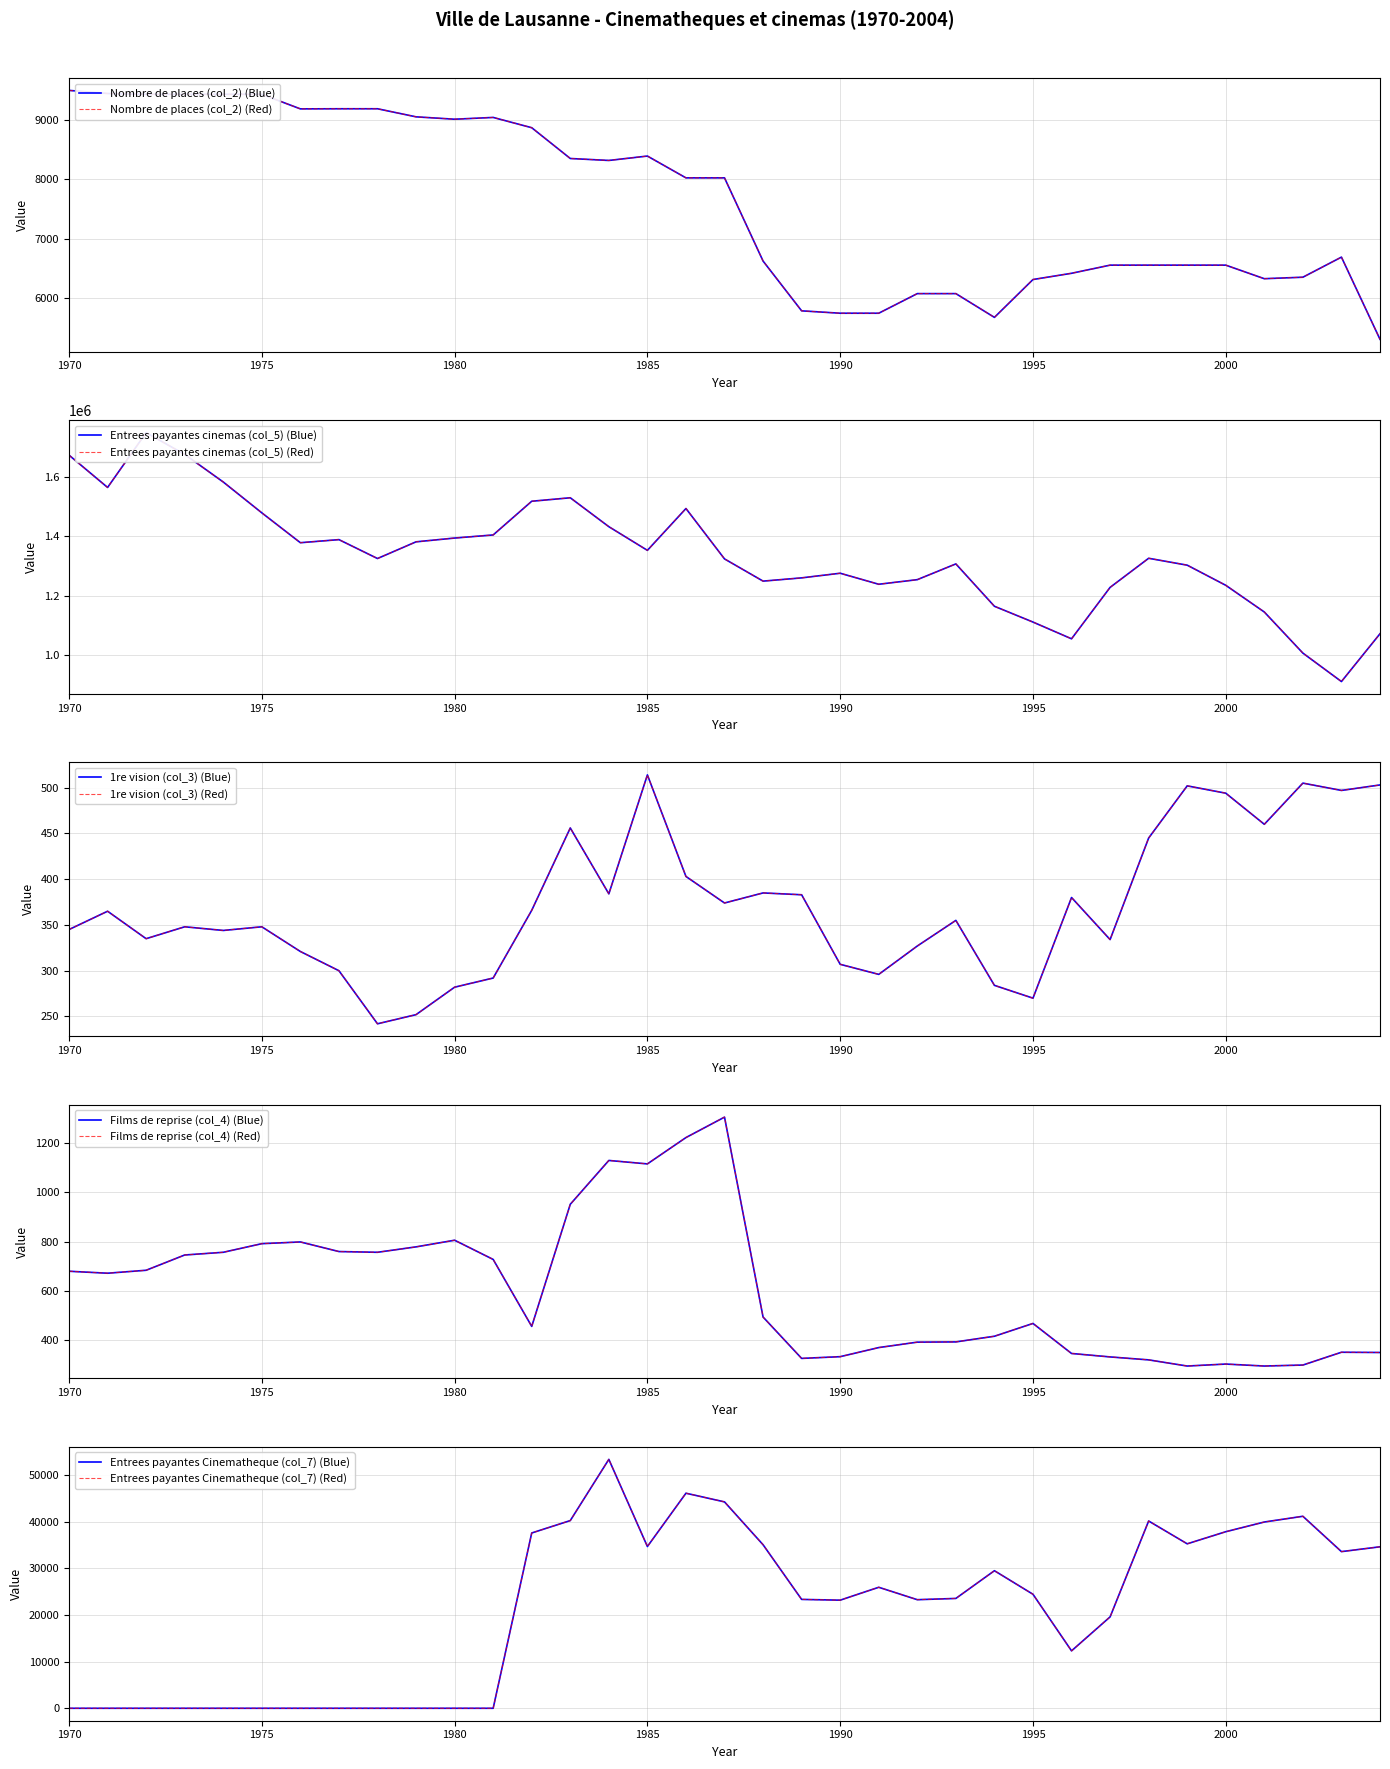

What is the sum of the Entrees payantes cinemas (col_5) values at 1984 and 1995?

2543797